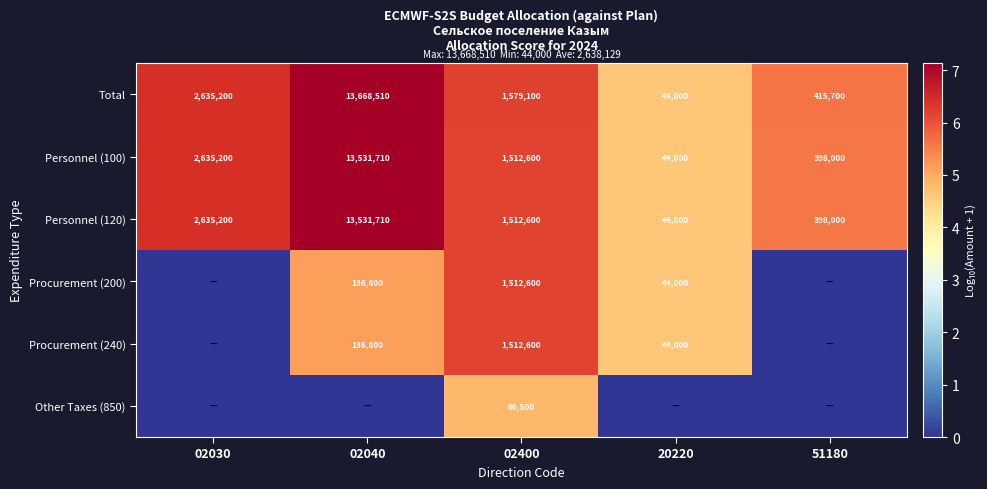

True or false: Personnel (100) has a value of 2939490 at 02040.

False